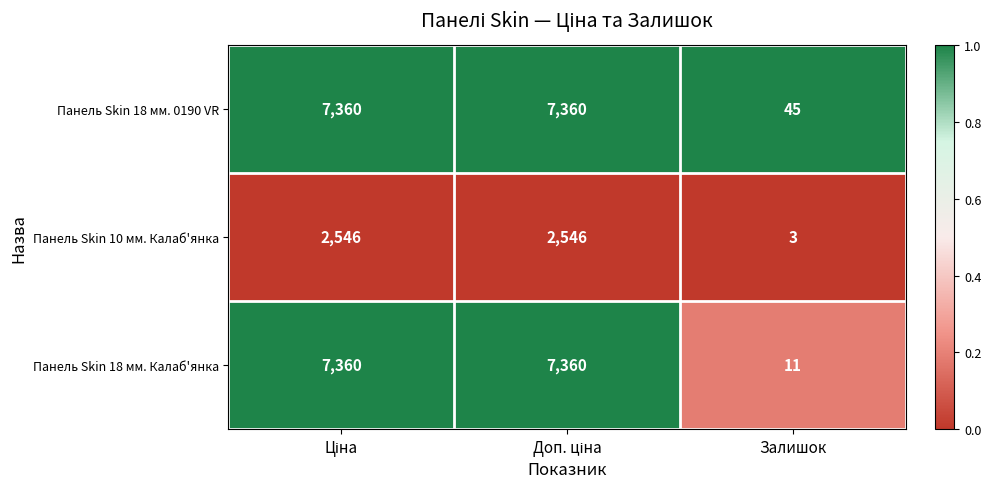

At Залишок, list the series in order from largest to smallest.

Панель Skin 18 мм. 0190 VR, Панель Skin 18 мм. Калаб'янка, Панель Skin 10 мм. Калаб'янка